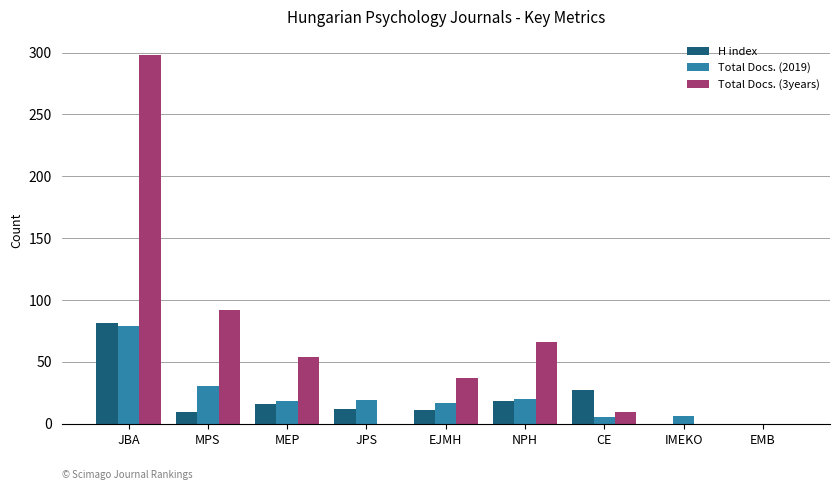

What is the maximum value for H index?

81